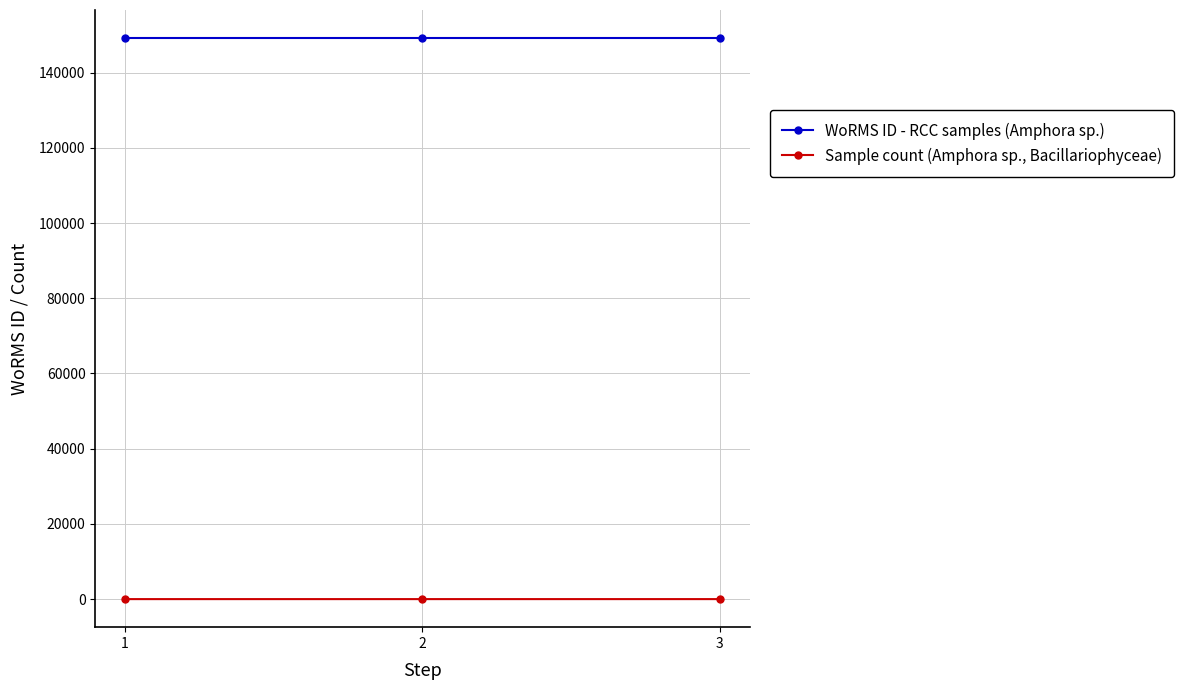

What is the sum of all WoRMS ID - RCC samples (Amphora sp.) values?

447600